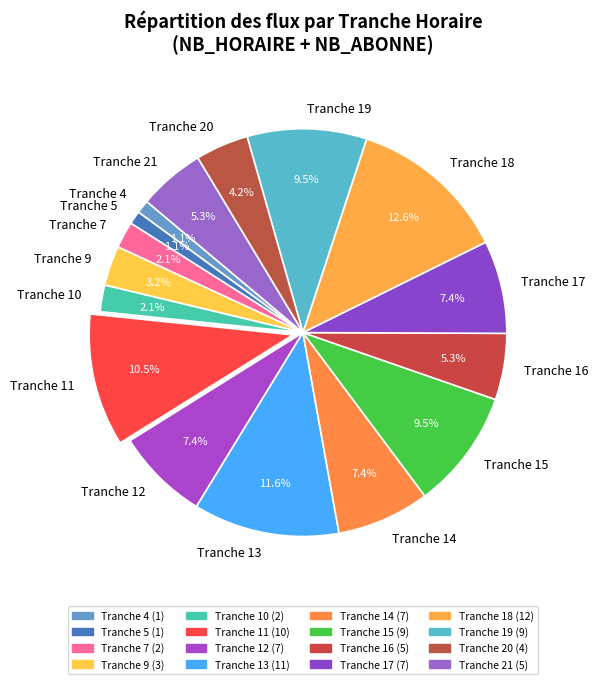

What percentage is NOT represented by Tranche 19?

90.5%